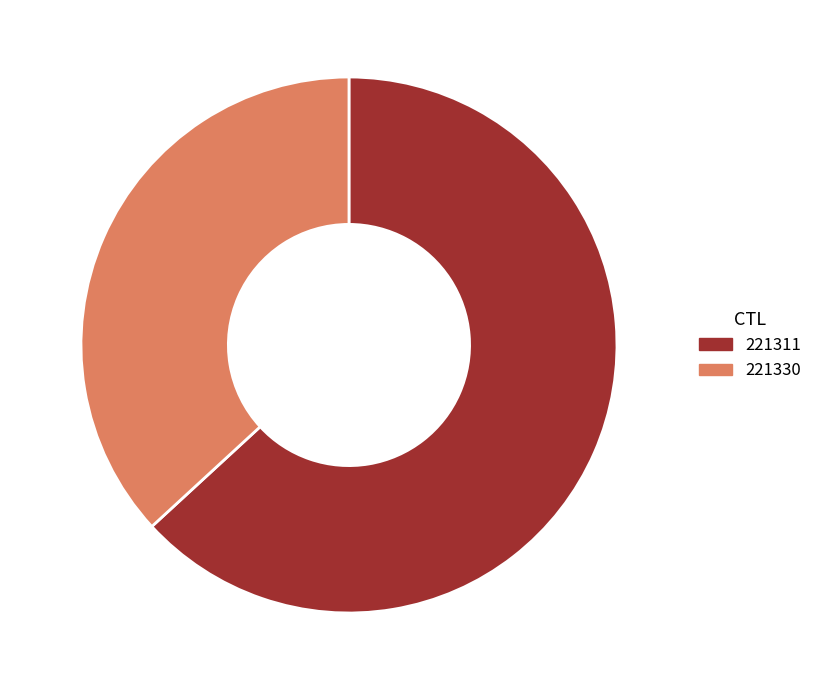

What is the largest slice in the pie chart?

221311